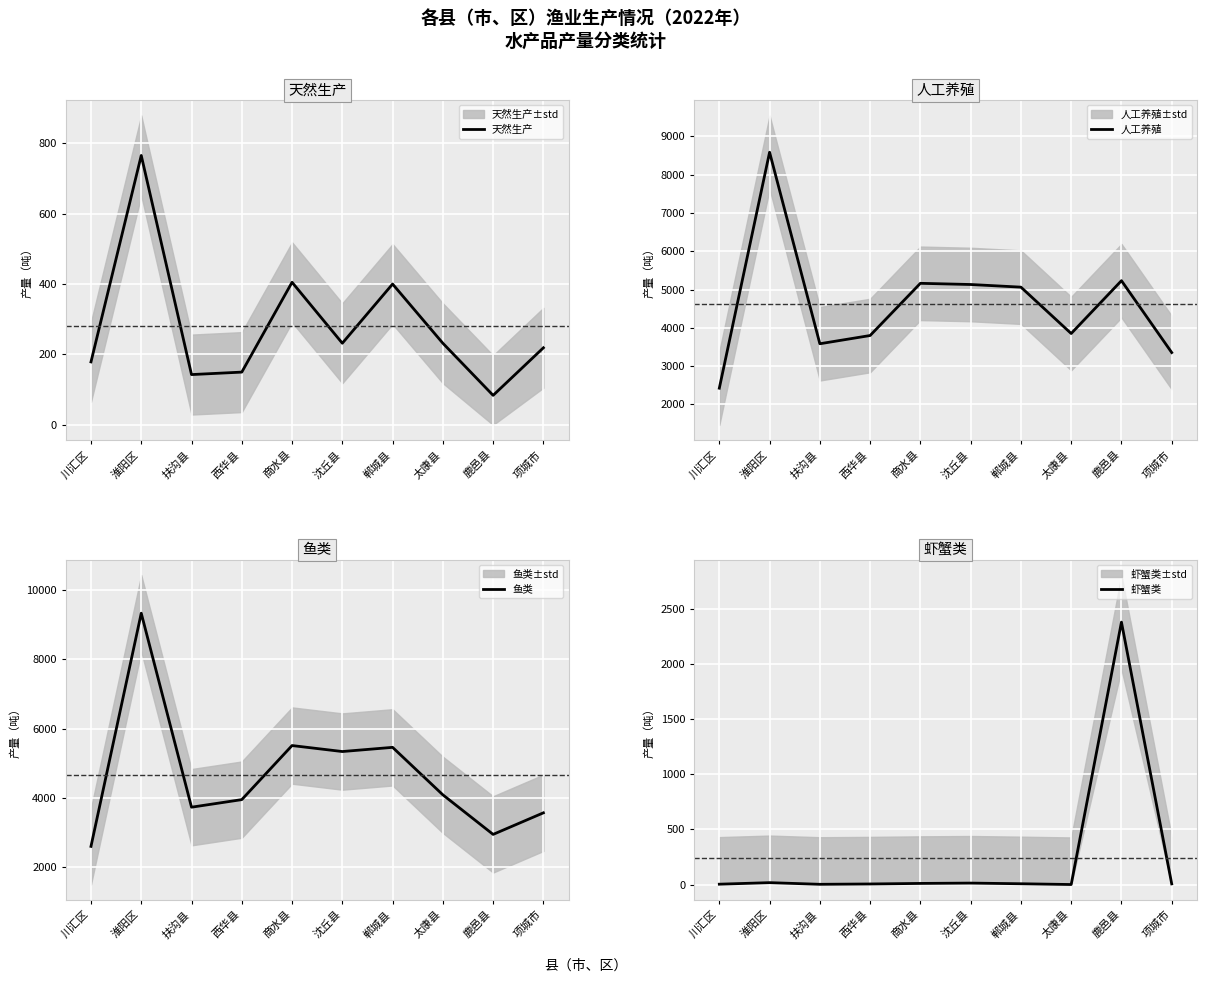

True or false: 人工养殖 has more than 1 points higher than both neighbors.

True